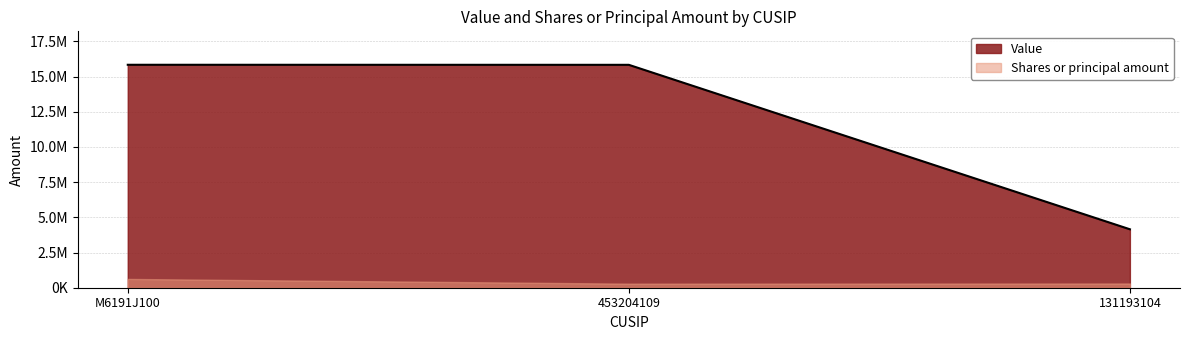

Reading left to right, what are all the values shown in this chart?

15837853	15834332	4152000